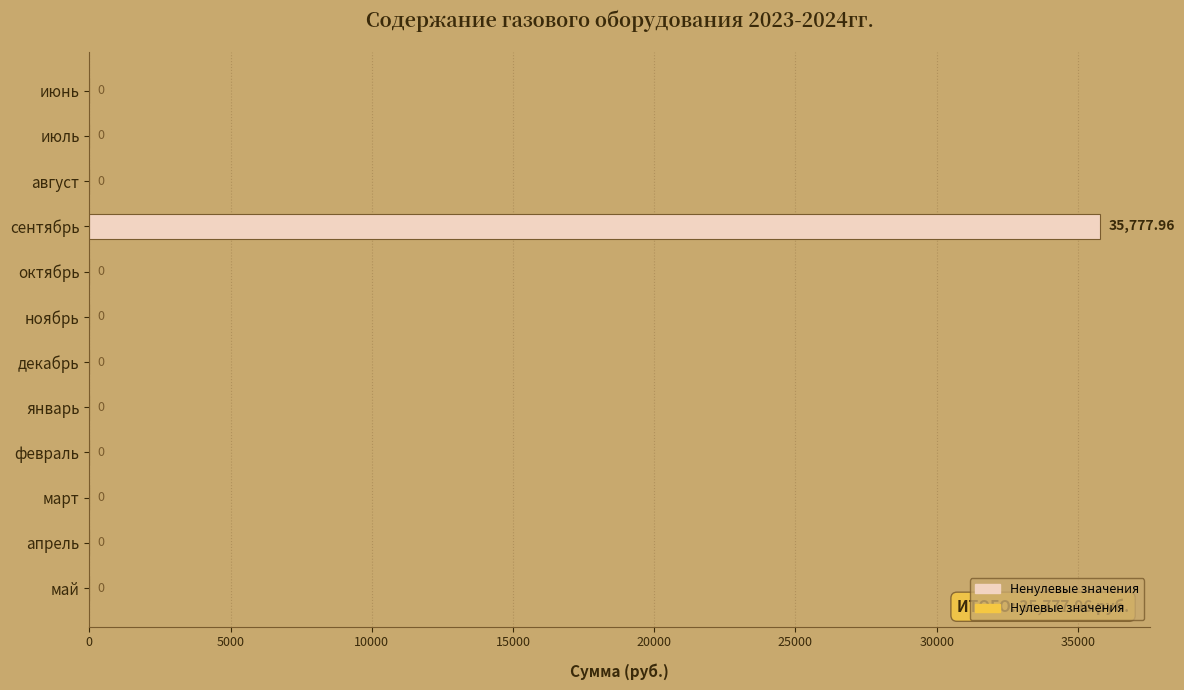

Are the bars horizontal?

Yes